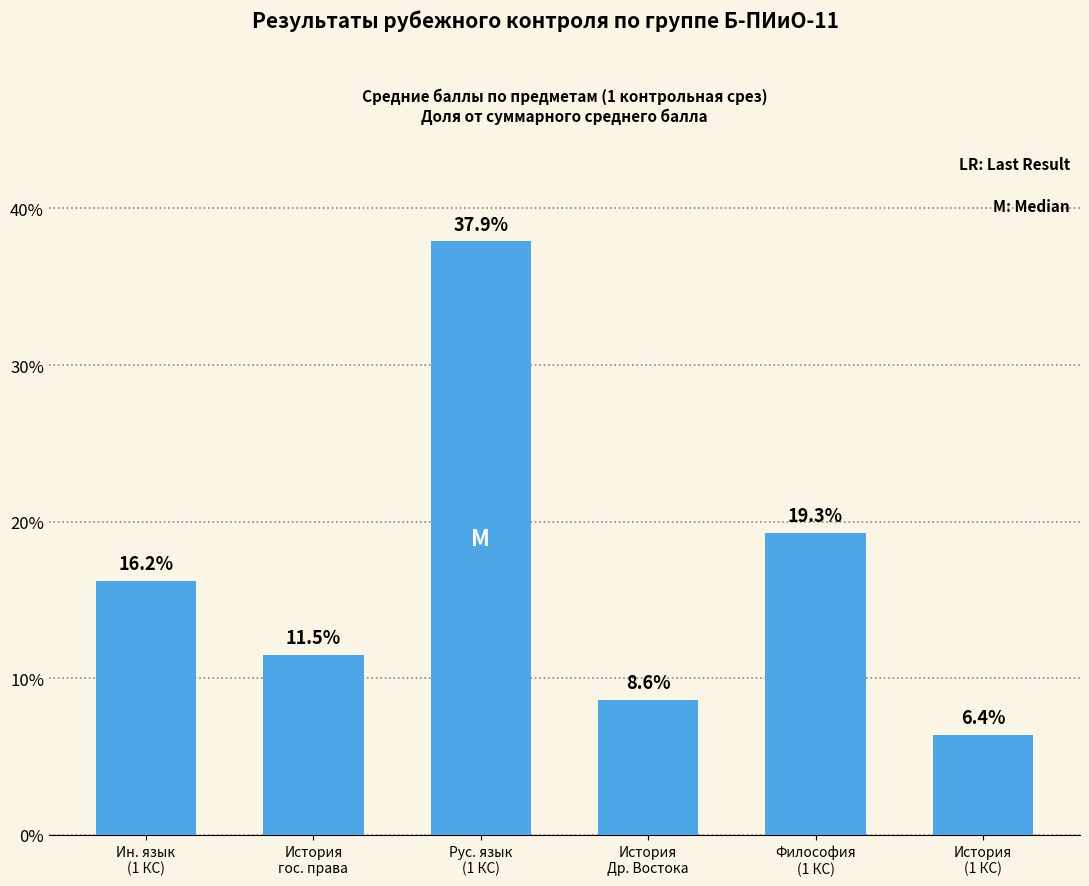

What position from the left is История
гос. права?

2